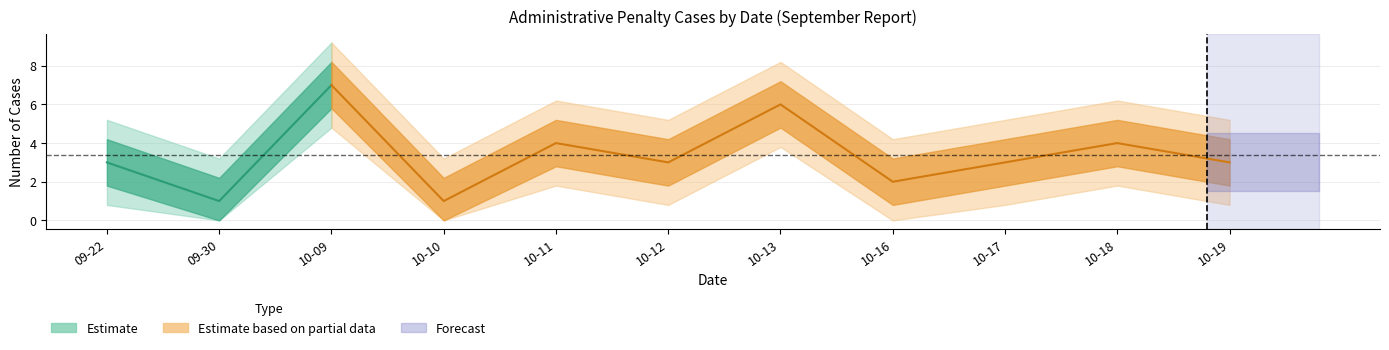

Rank the categories by value from lowest to highest.

2017-09-30, 2017-10-10, 2017-10-16, 2017-09-22, 2017-10-12, 2017-10-17, 2017-10-19, 2017-10-11, 2017-10-18, 2017-10-13, 2017-10-09